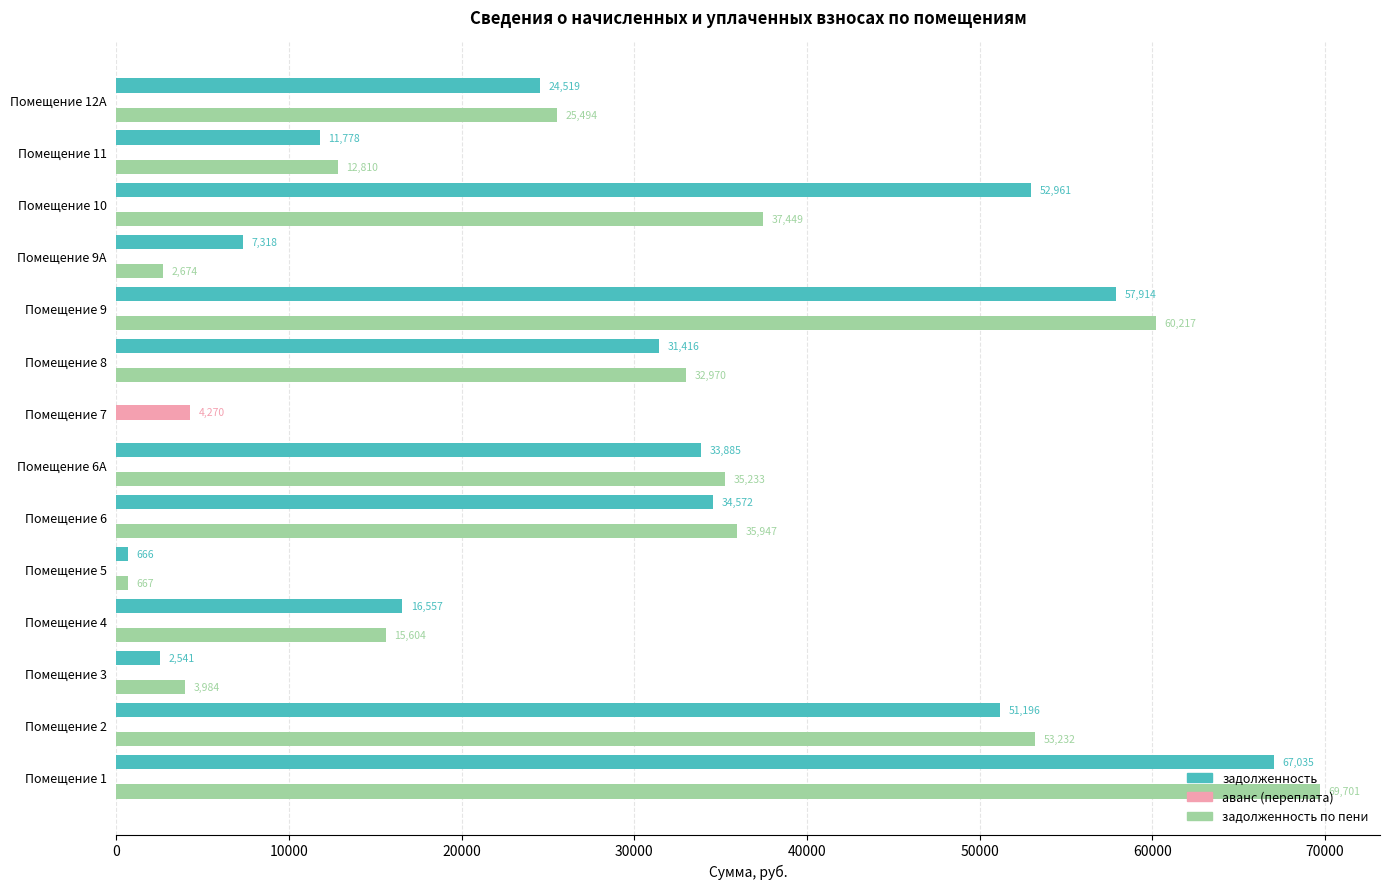

True or false: задолженность по пени has a value of 37449.3 at Помещение 10.

True